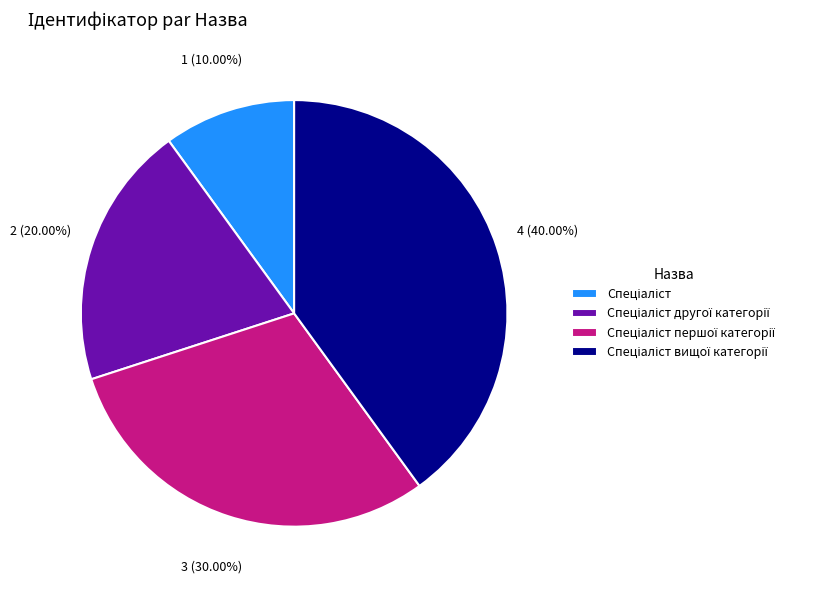

Is there a majority slice in this chart?

No